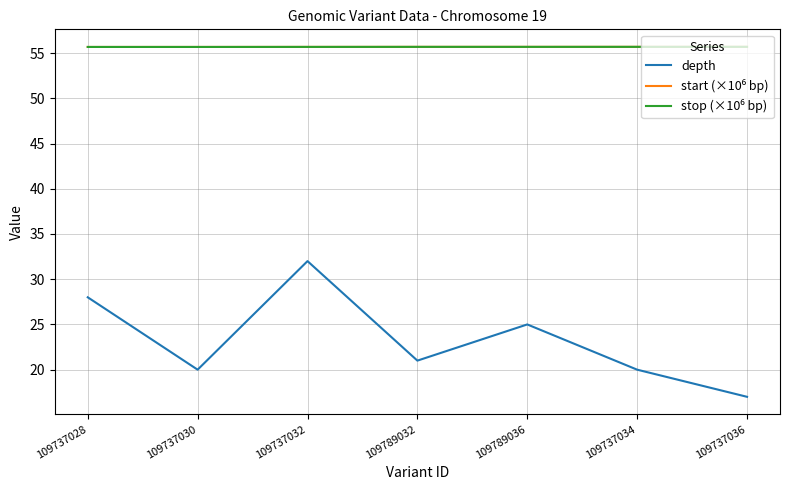

True or false: depth has more than 1 interior local peaks.

True